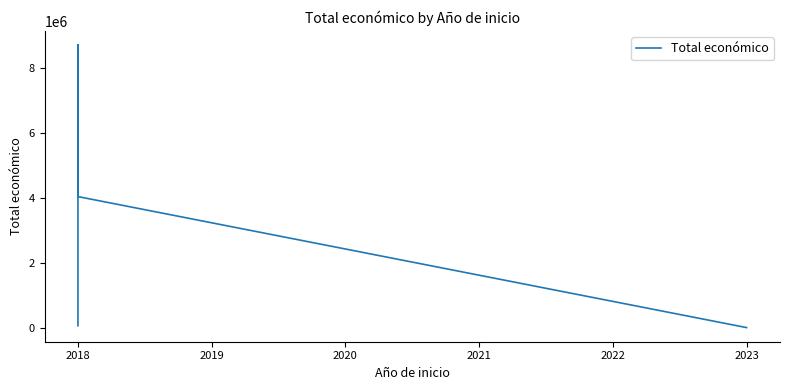

Count the number of data series in this chart.

1